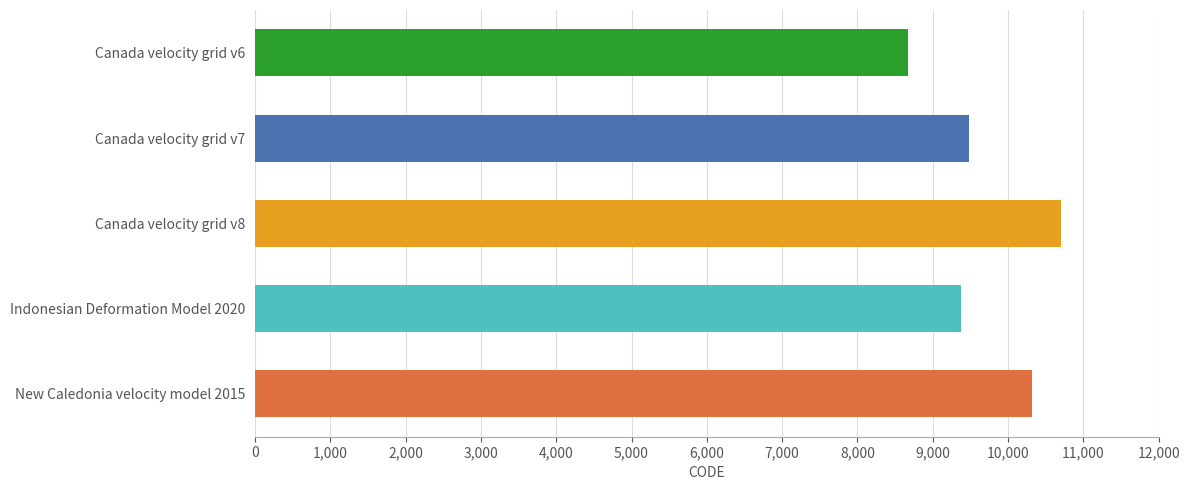

At which category does the chart reach its peak across all series?

Canada velocity grid v8